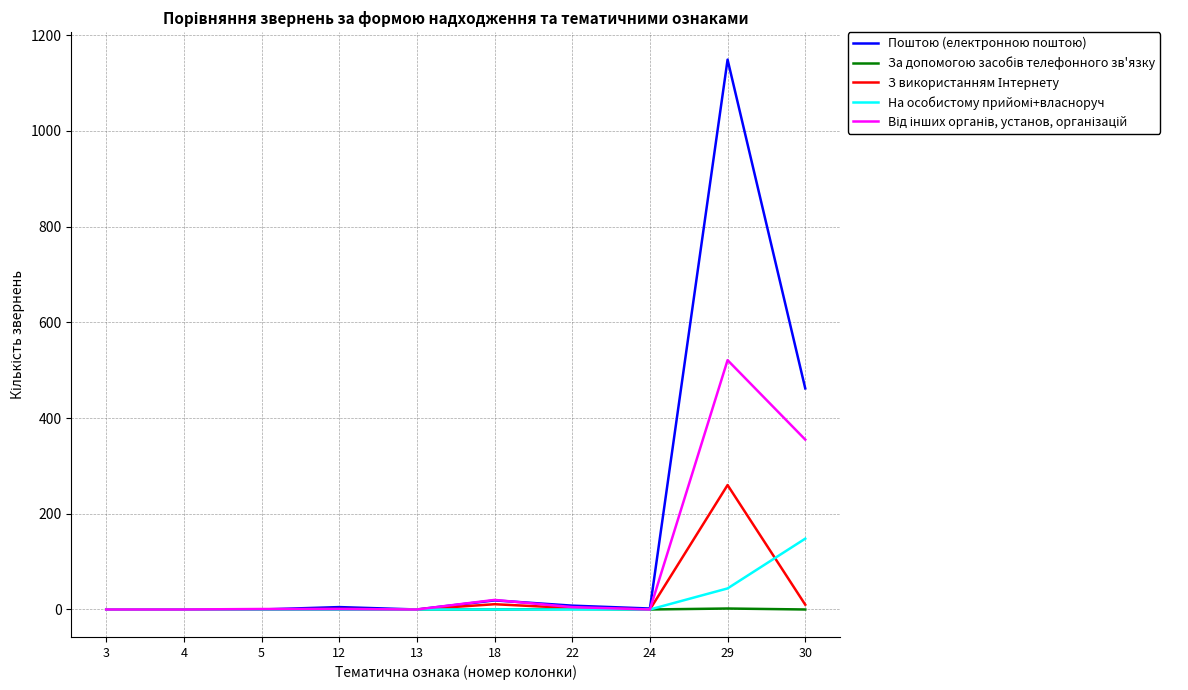

Which series has the widest spread of values?

Поштою (електронною поштою)